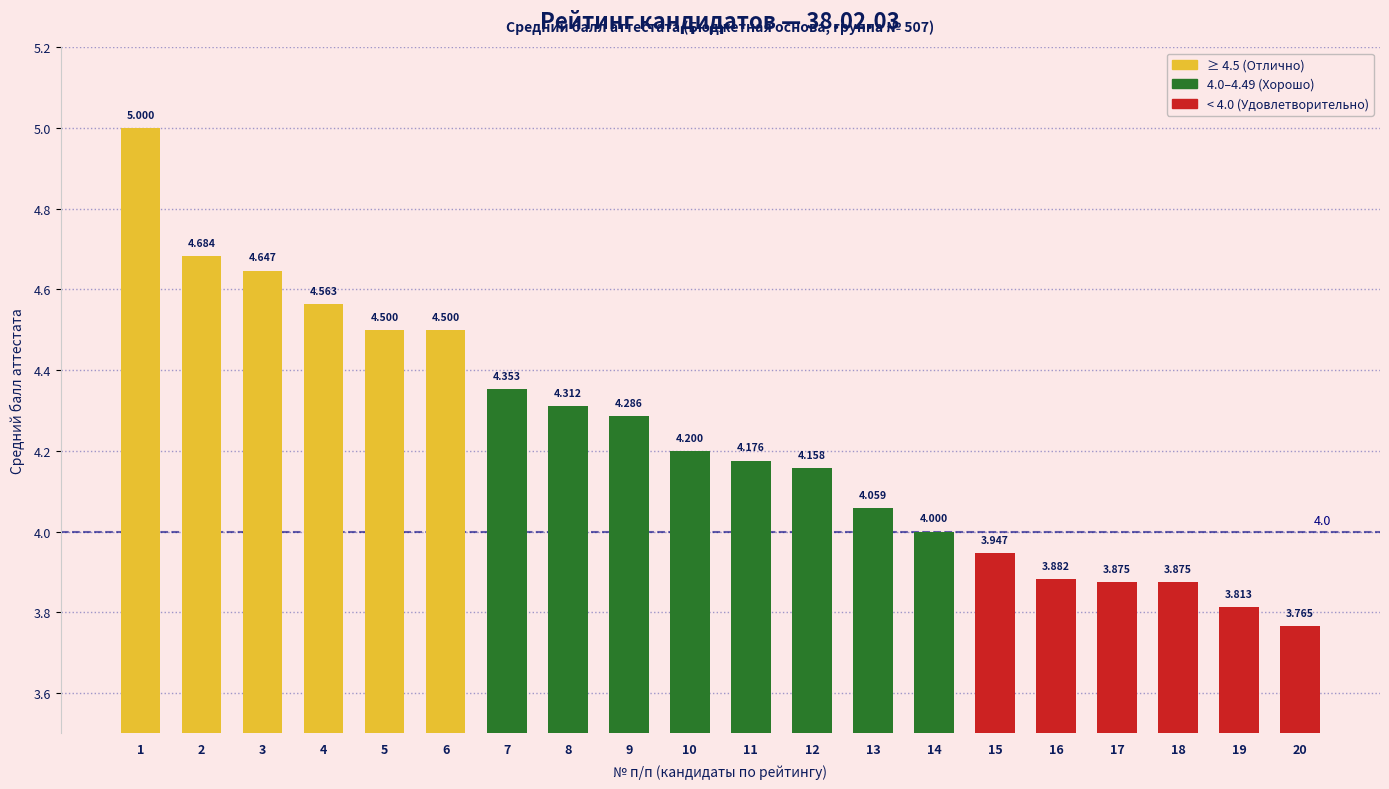

Reading right to left, list all the values displayed in this chart.

3.8	3.8	3.9	3.9	3.9	3.9	4.0	4.1	4.2	4.2	4.2	4.3	4.3	4.4	4.5	4.5	4.6	4.6	4.7	5.0